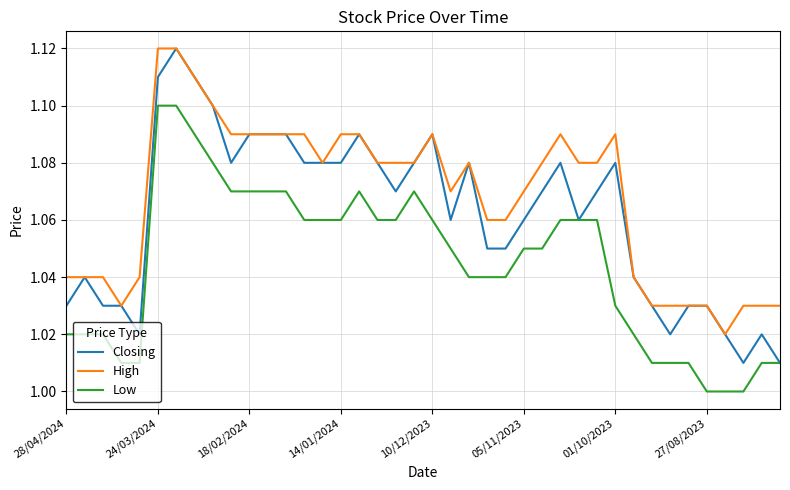

True or false: High and Low intersect in this chart.

False